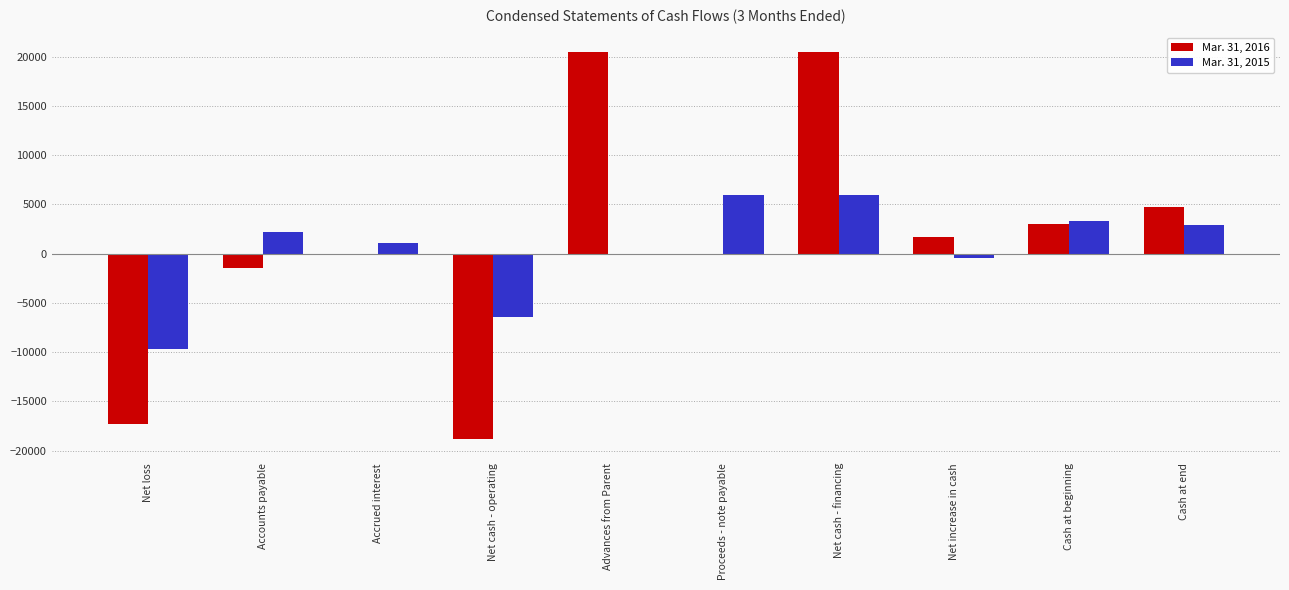

What are all the series names shown in the legend?

Mar. 31, 2016, Mar. 31, 2015